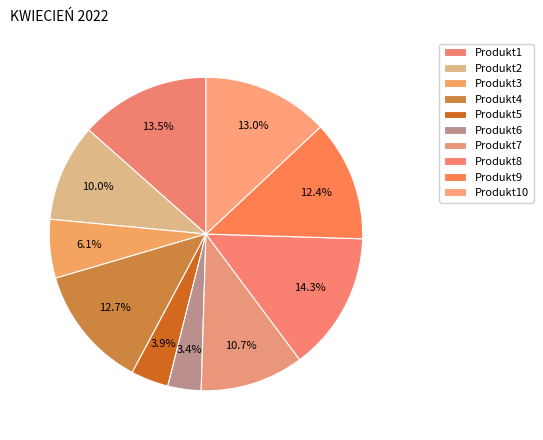

To the nearest percent, what portion does Produkt5 represent?

4%